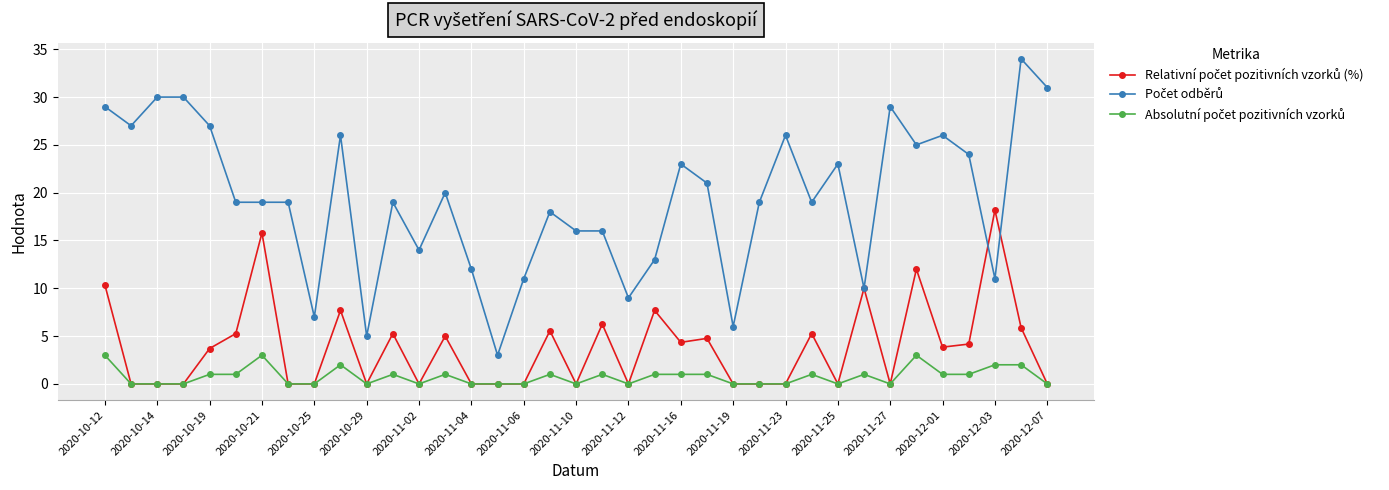

What is the total value across all series at 2020-12-07?

31.0